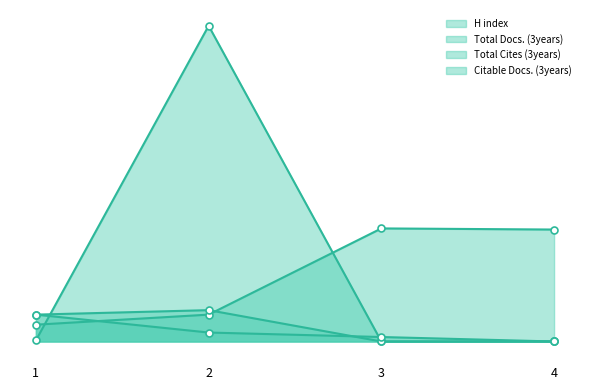

How many distinct data groups are displayed?

4